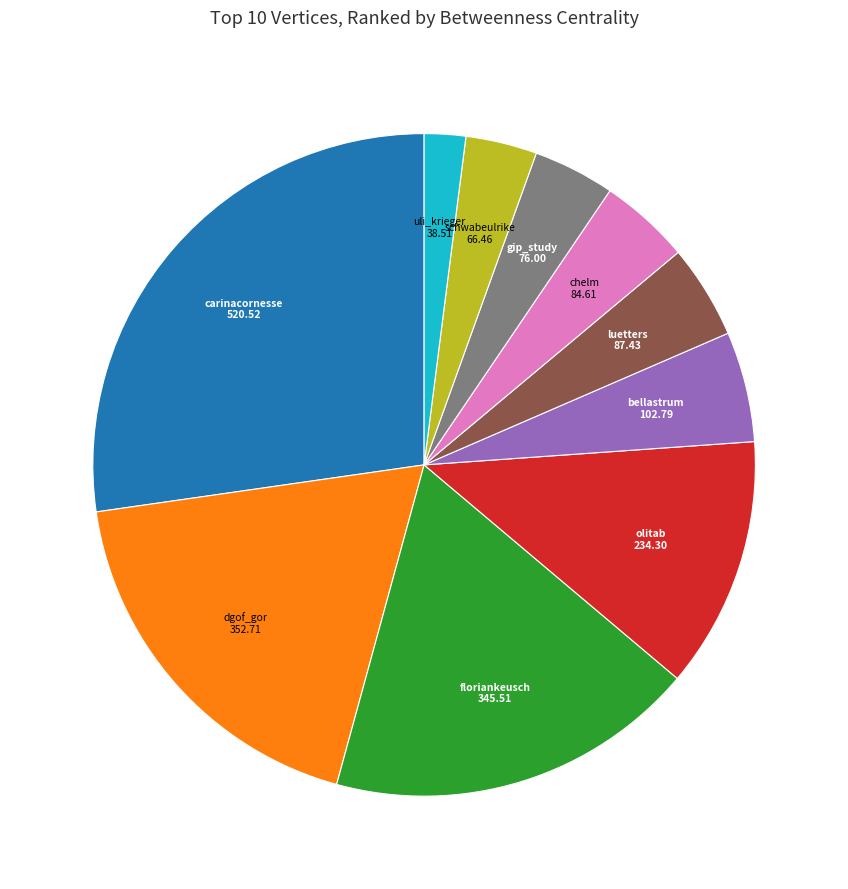

Does any single category account for the majority?

No